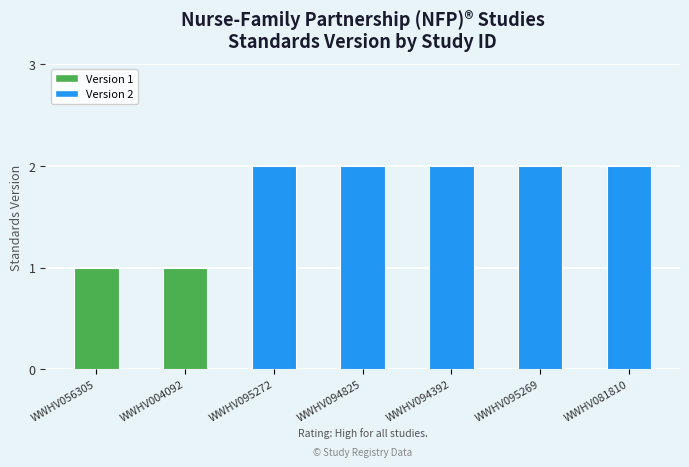

What is the value of the 4th bar from the left?

2